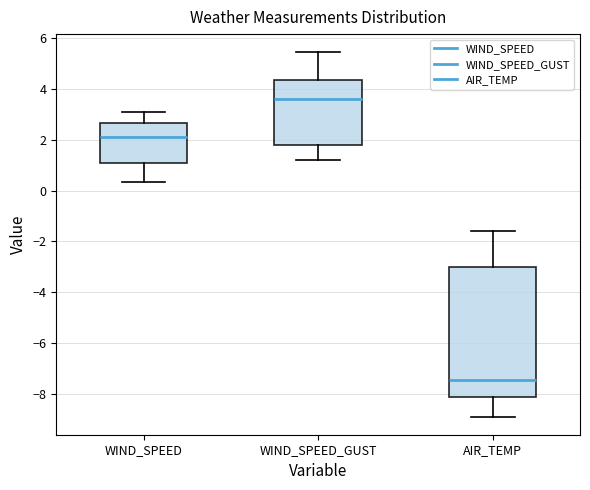

Reading left to right, transcribe this box plot: for each box, give where its median line is, the range the box spans, and where its two whiskers end, as read against the y-axis. The values are not printed on the chart, so give them approximately, as read against the axis.

WIND_SPEED: median 2.2, box 1.0 to 2.6, whiskers 0.4 to 3.0
WIND_SPEED_GUST: median 3.6, box 1.8 to 4.4, whiskers 1.2 to 5.4
AIR_TEMP: median -7.4, box -8.2 to -3.0, whiskers -8.8 to -1.6